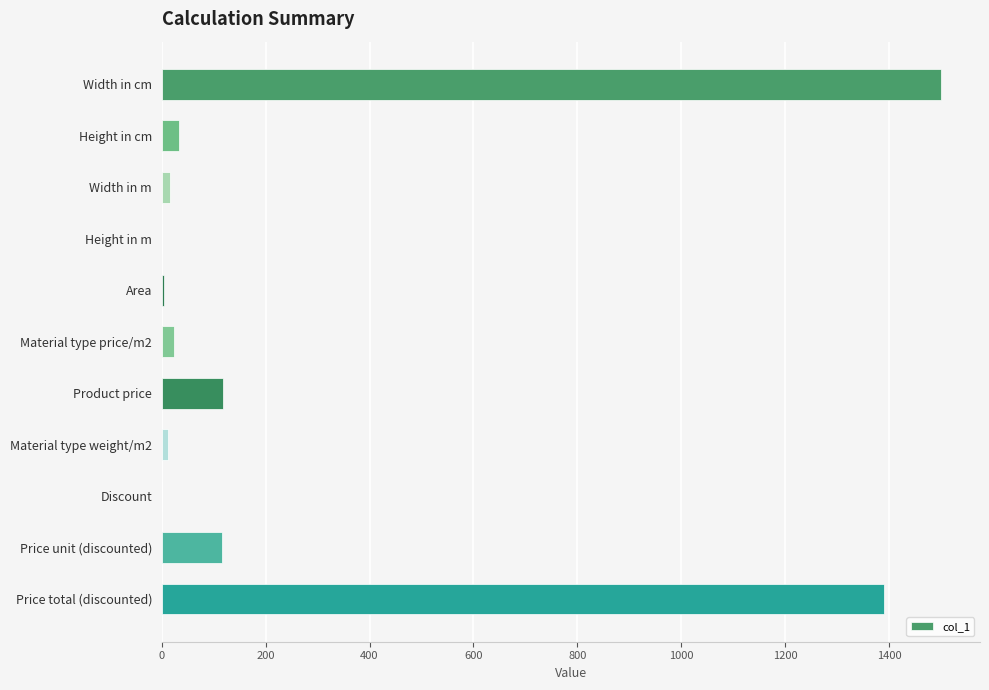

The value at Price unit (discounted) is 115.8. True or false?

True